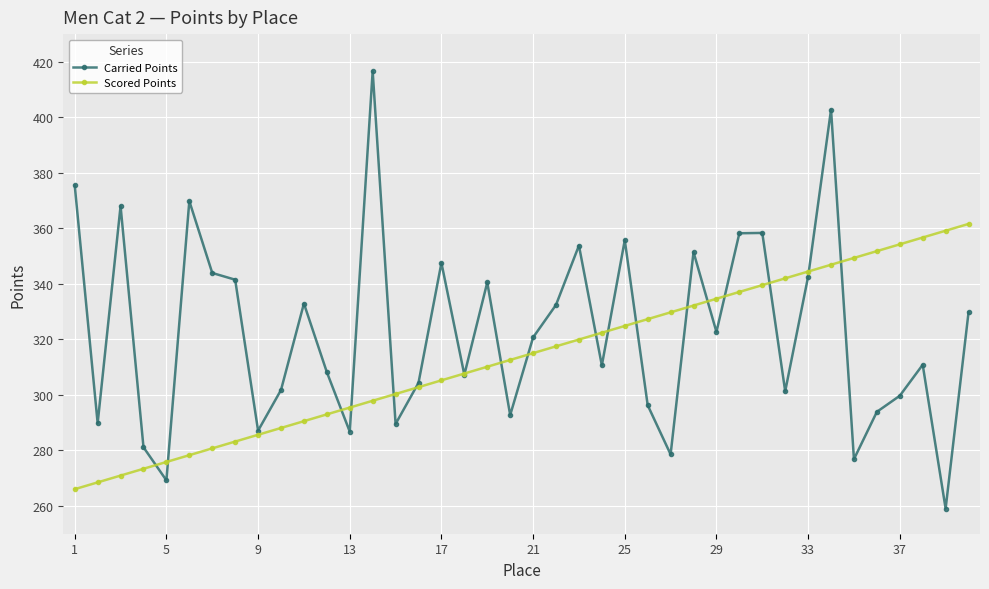

What is the value of the Carried Points point at the 3rd from the left?

368.0